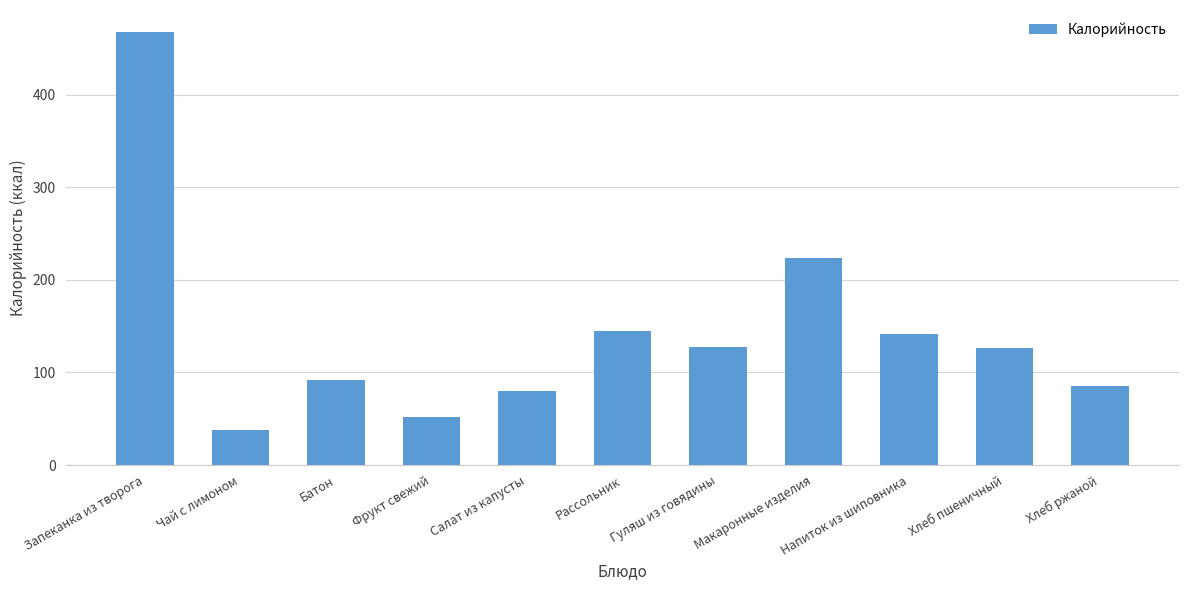

What is the smallest value displayed?

38